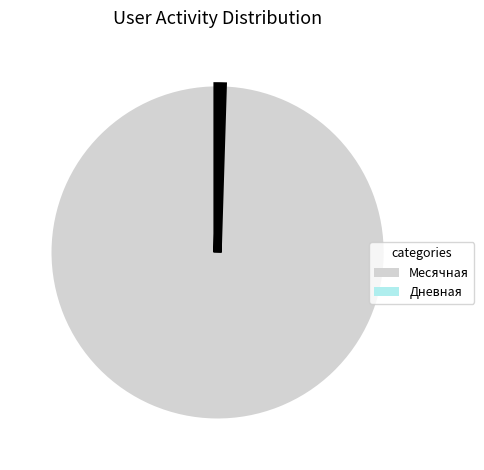

How many slices are in this pie chart?

2